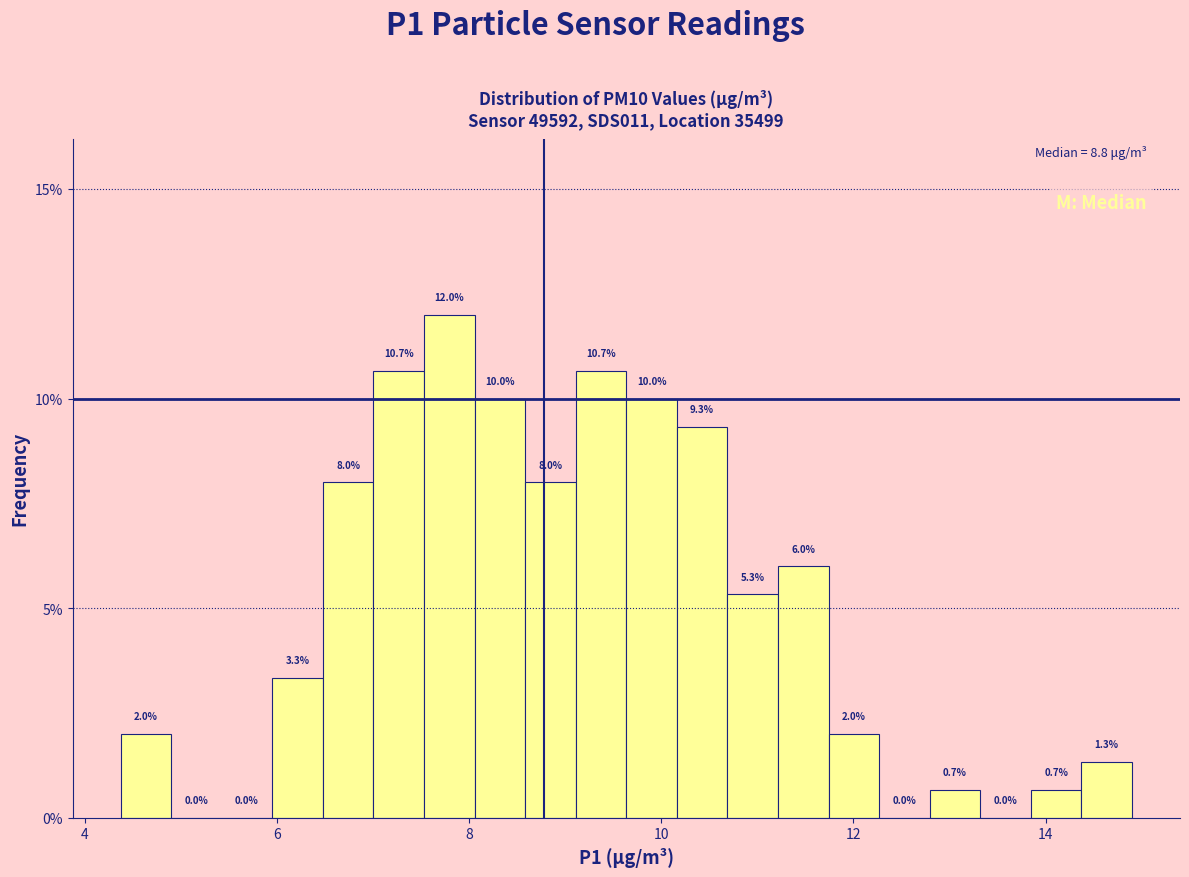

Around what value on the x-axis is the tallest bar? Give the approximate position of its centre, as read against the axis.

7.8